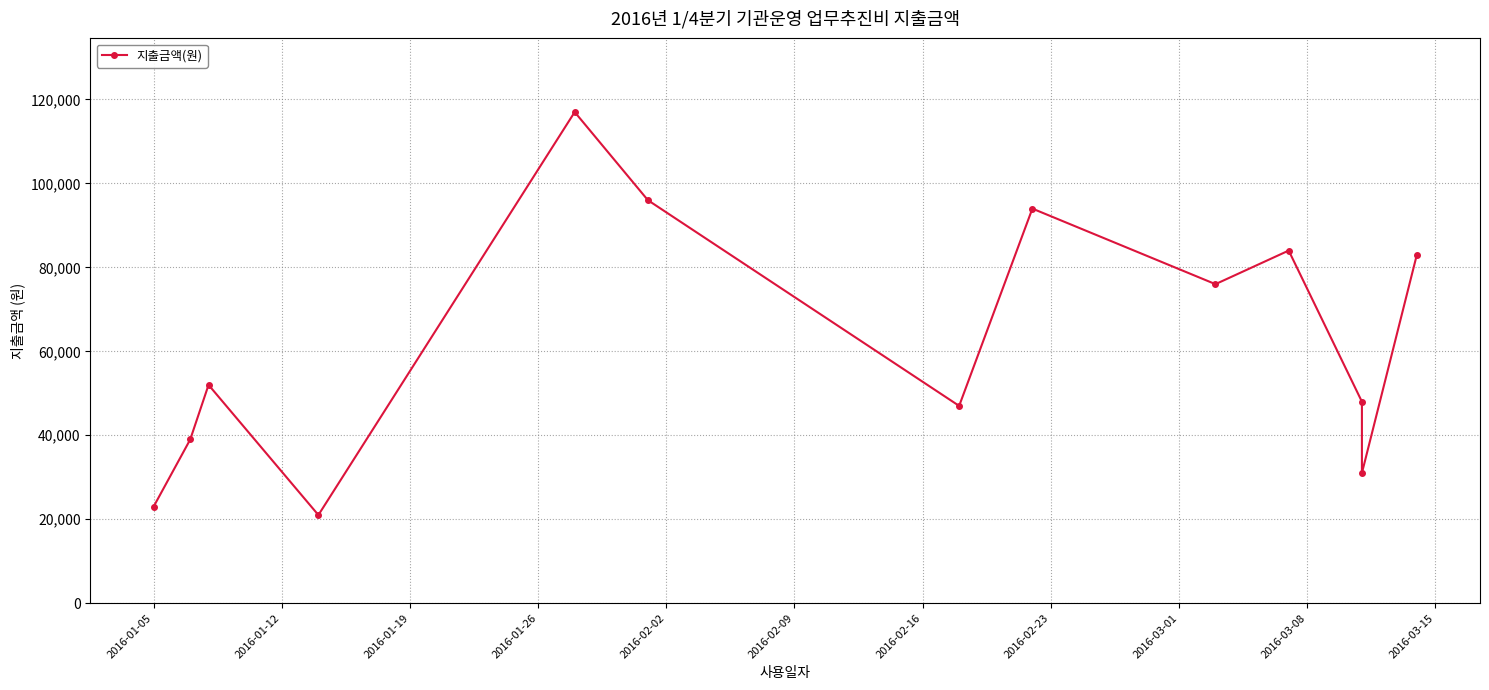

How many points are higher than both their immediate neighbors (excluding endpoints)?

4